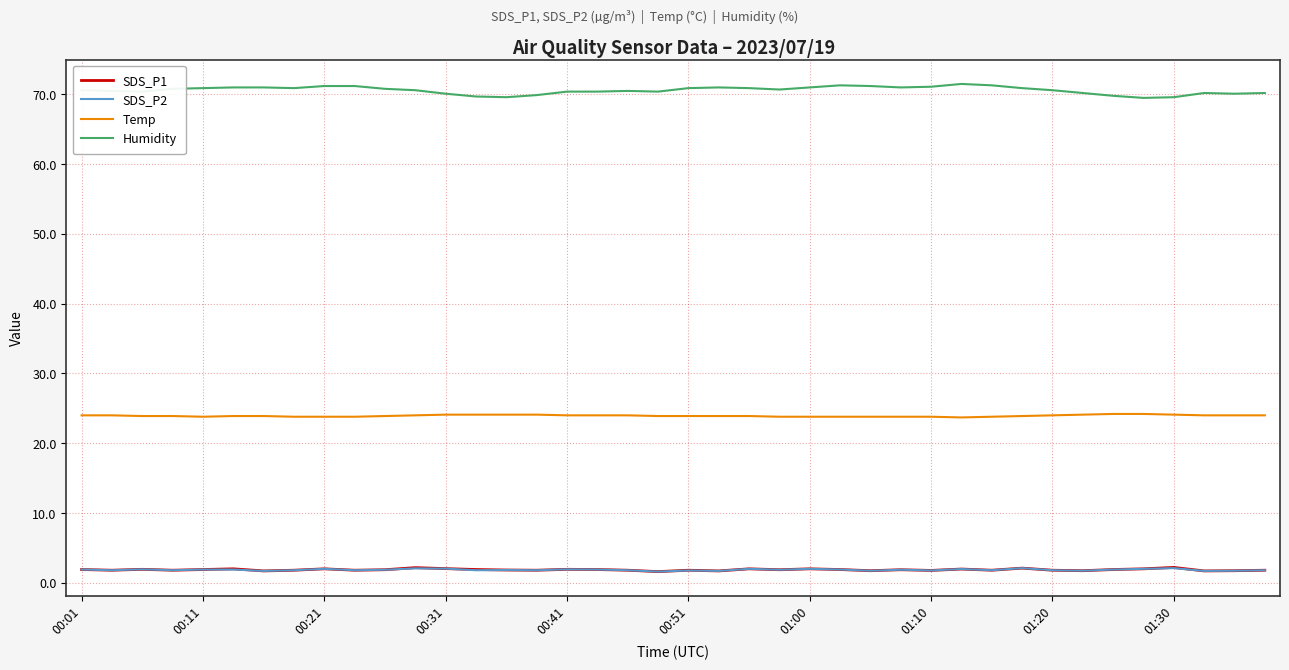

True or false: Humidity and SDS_P2 cross at least once.

False